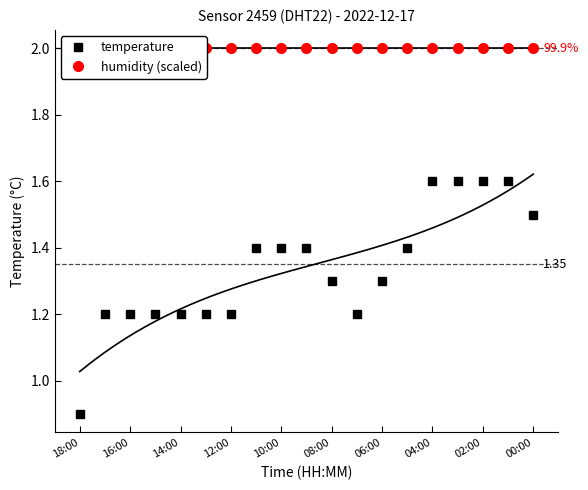

What is the value of the humidity (scaled) point at the 7th from the left?

2.0